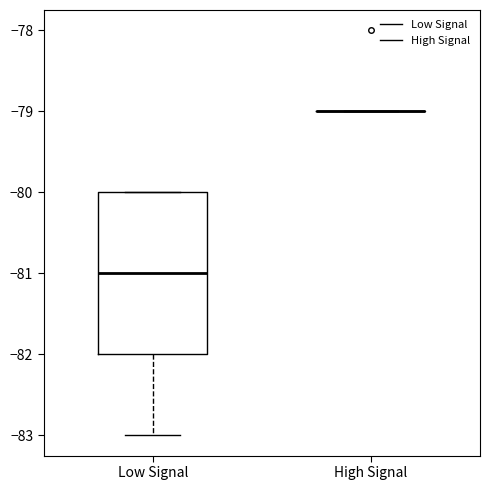

Reading left to right, transcribe this box plot: for each box, give where its median line is, the range the box spans, and where its two whiskers end, as read against the y-axis. The values are not printed on the chart, so give them approximately, as read against the axis.

Low Signal: median -81, box -82 to -80, whiskers -83 to -80
High Signal: box collapsed to a line at -79, whiskers -79 to -79